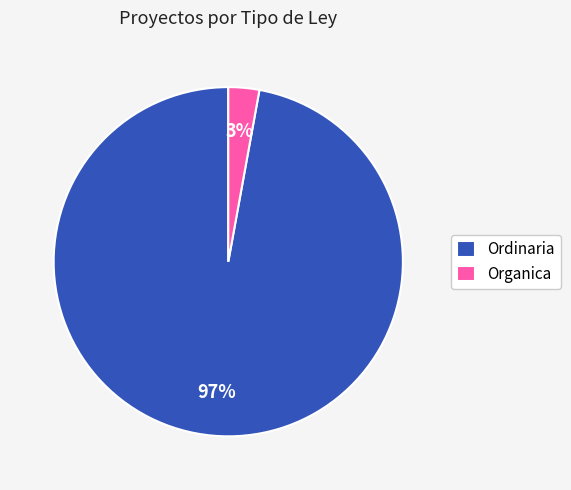

What is the majority slice?

Ordinaria